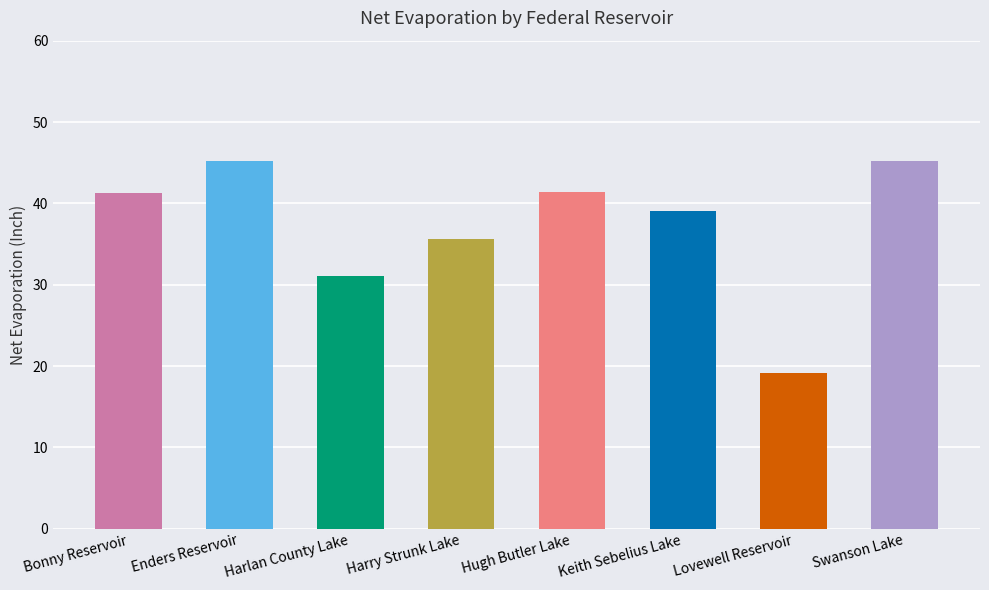

What is the change in value from Harlan County Lake to Harry Strunk Lake?

+4.6